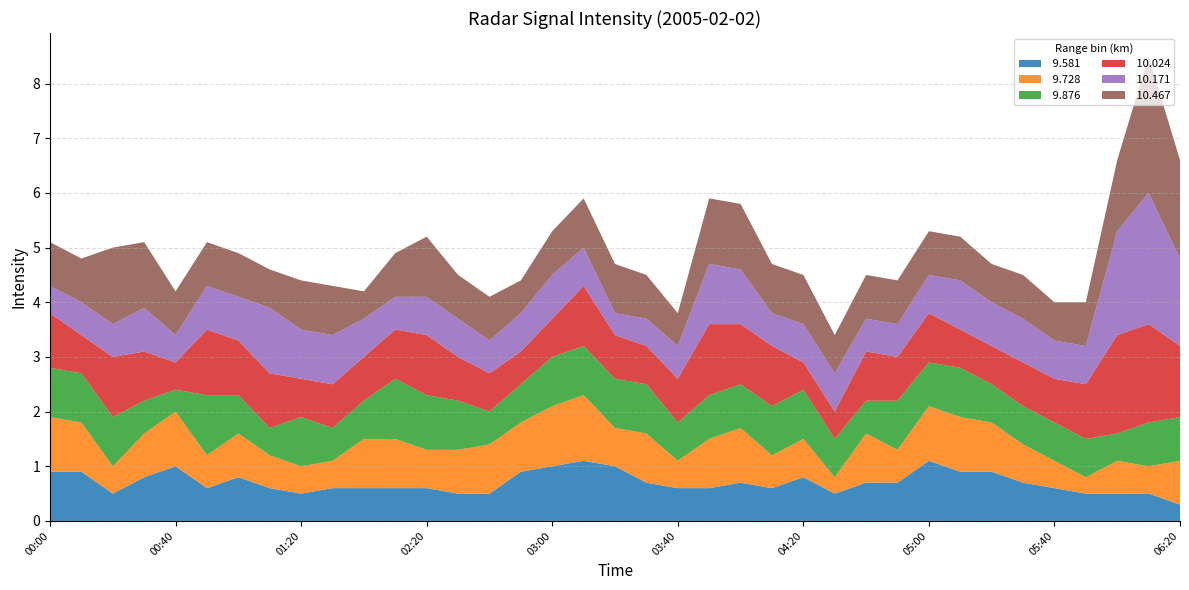

Reading left to right, list all the values displayed in this chart.

 9.581: 0.9	0.9	0.5	0.8	1.0	0.6	0.8	0.6	0.5	0.6	0.6	0.6	0.6	0.5	0.5	0.9	1.0	1.1	1.0	0.7	0.6	0.6	0.7	0.6	0.8	0.5	0.7	0.7	1.1	0.9	0.9	0.7	0.6	0.5	0.5	0.5	0.3
 9.728: 1.0	0.9	0.5	0.8	1.0	0.6	0.8	0.6	0.5	0.5	0.9	0.9	0.7	0.8	0.9	0.9	1.1	1.2	0.7	0.9	0.5	0.9	1.0	0.6	0.7	0.3	0.9	0.6	1.0	1.0	0.9	0.7	0.5	0.3	0.6	0.5	0.8
 9.876: 0.9	0.9	0.9	0.6	0.4	1.1	0.7	0.5	0.9	0.6	0.7	1.1	1.0	0.9	0.6	0.7	0.9	0.9	0.9	0.9	0.7	0.8	0.8	0.9	0.9	0.7	0.6	0.9	0.8	0.9	0.7	0.7	0.7	0.7	0.5	0.8	0.8
 10.024: 1.0	0.7	1.1	0.9	0.5	1.2	1.0	1.0	0.7	0.8	0.8	0.9	1.1	0.8	0.7	0.6	0.7	1.1	0.8	0.7	0.8	1.3	1.1	1.1	0.5	0.5	0.9	0.8	0.9	0.7	0.7	0.8	0.8	1.0	1.8	1.8	1.3
 10.171: 0.5	0.6	0.6	0.8	0.5	0.8	0.8	1.2	0.9	0.9	0.7	0.6	0.7	0.7	0.6	0.7	0.8	0.7	0.4	0.5	0.6	1.1	1.0	0.6	0.7	0.7	0.6	0.6	0.7	0.9	0.8	0.8	0.7	0.7	1.9	2.4	1.6
 10.467: 0.8	0.8	1.4	1.2	0.8	0.8	0.8	0.7	0.9	0.9	0.5	0.8	1.1	0.8	0.8	0.6	0.8	0.9	0.9	0.8	0.6	1.2	1.2	0.9	0.9	0.7	0.8	0.8	0.8	0.8	0.7	0.8	0.7	0.8	1.3	2.5	1.8